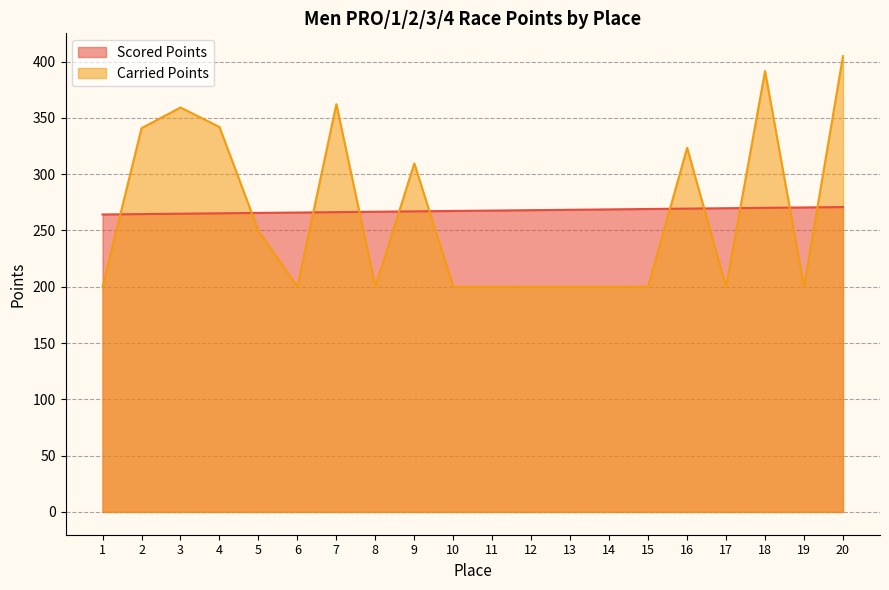

Where does the Scored Points series first go above 267?

10